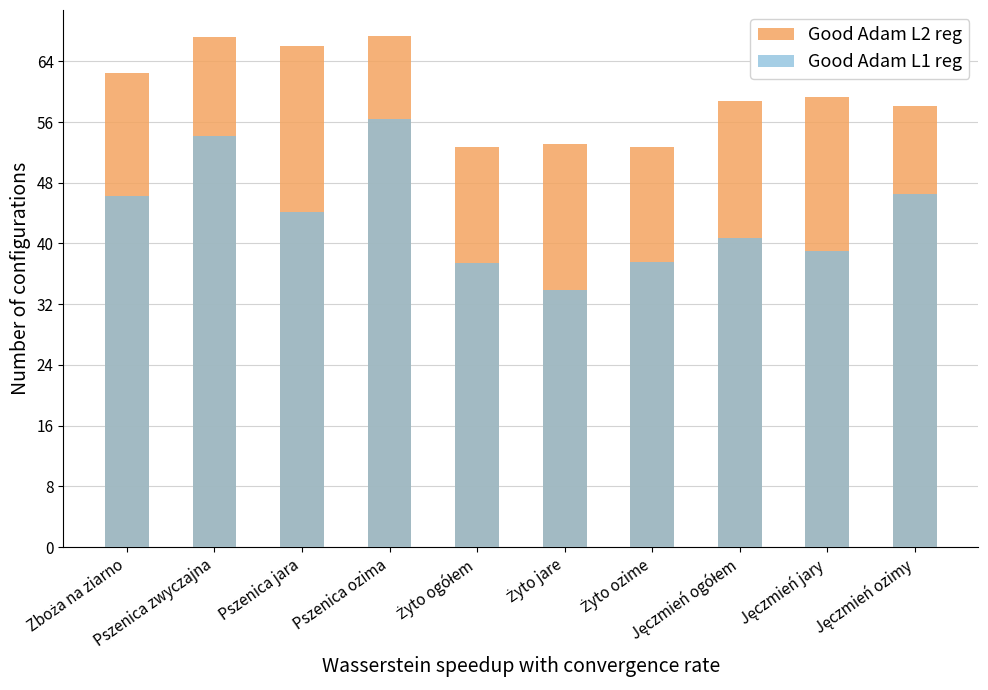

List the labels in order of Good Adam L1 reg value, largest first.

Pszenica ozima, Pszenica zwyczajna, Jęczmień ozimy, Zboża na ziarno, Pszenica jara, Jęczmień ogółem, Jęczmień jary, Żyto ozime, Żyto ogółem, Żyto jare